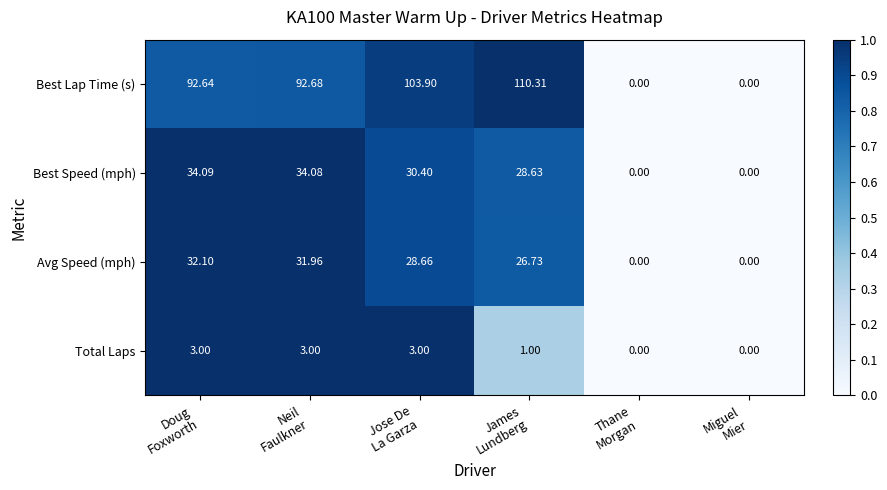

List the series in order of their peak value, lowest first.

Total Laps, Avg Speed (mph), Best Speed (mph), Best Lap Time (s)